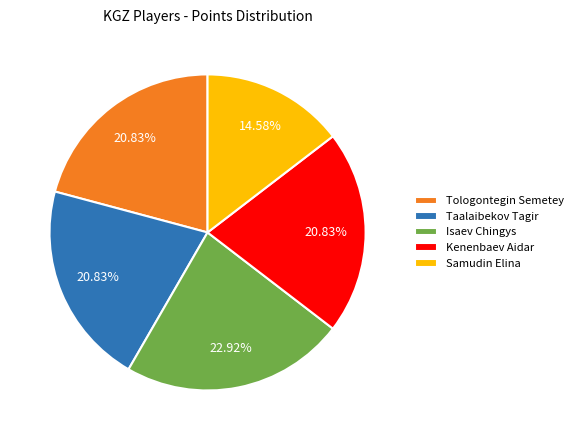

Which slice is the smallest?

Samudin Elina